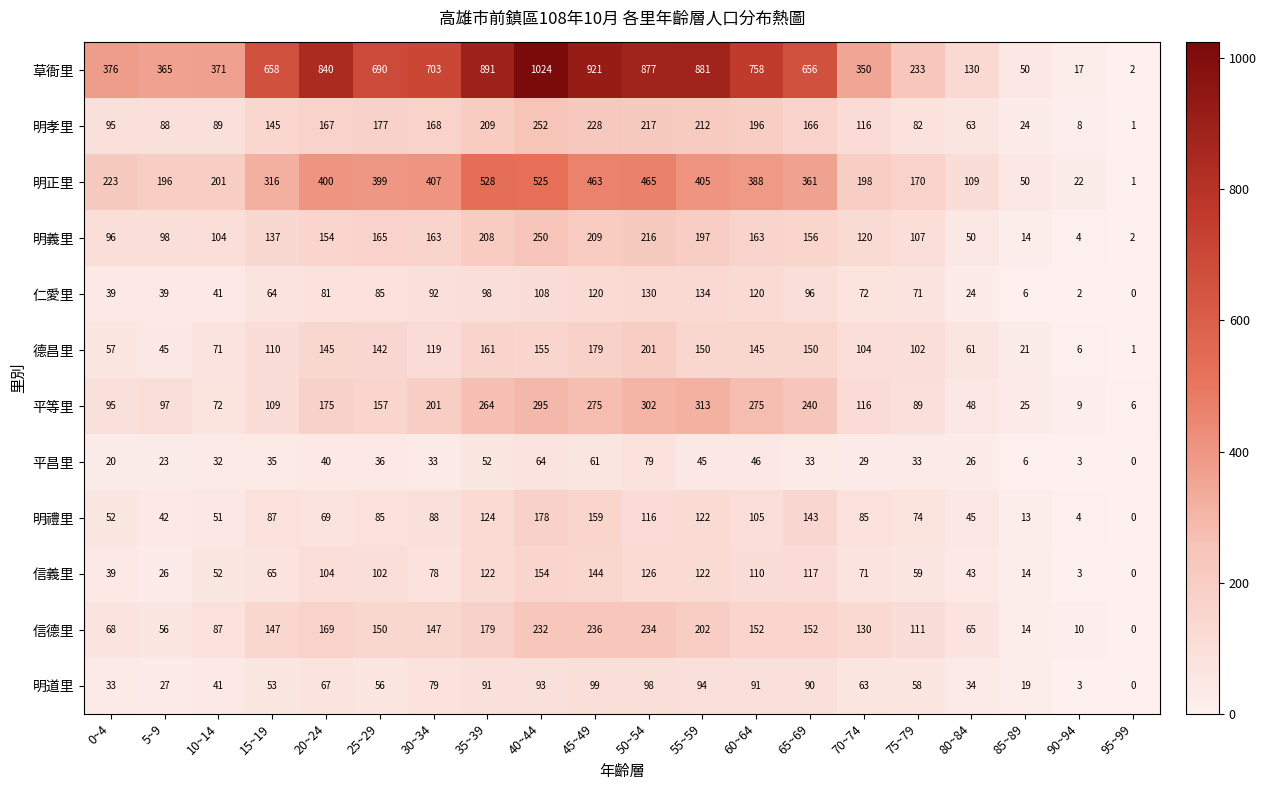

What is the sum of all 信義里 values?

1551